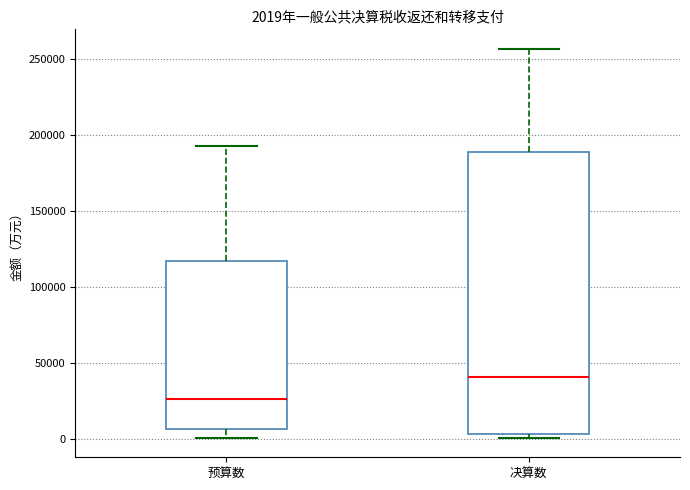

Which box's median line is the highest?

决算数